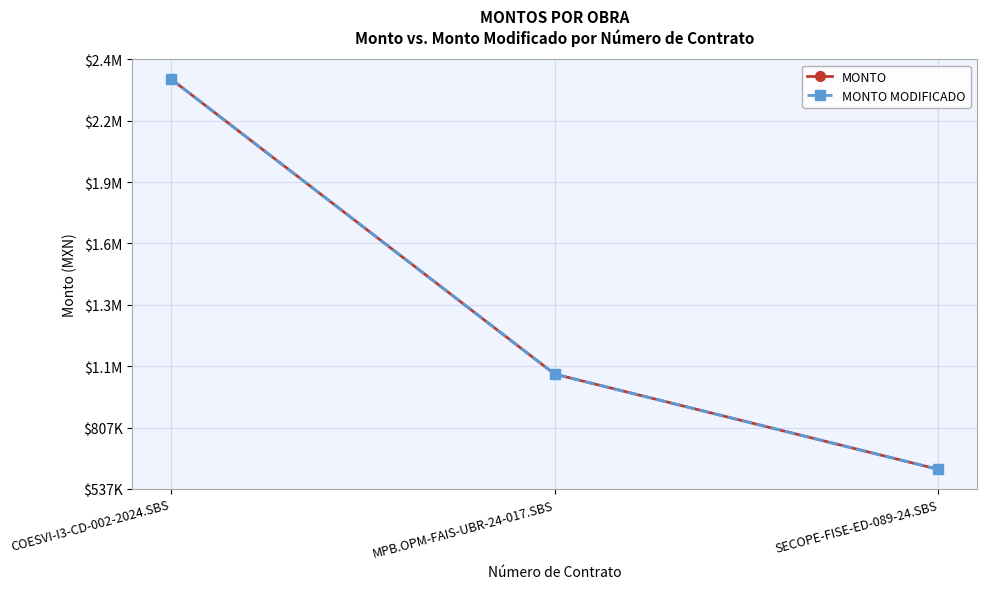

What position from the right is MPB.OPM-FAIS-UBR-24-017.SBS?

2